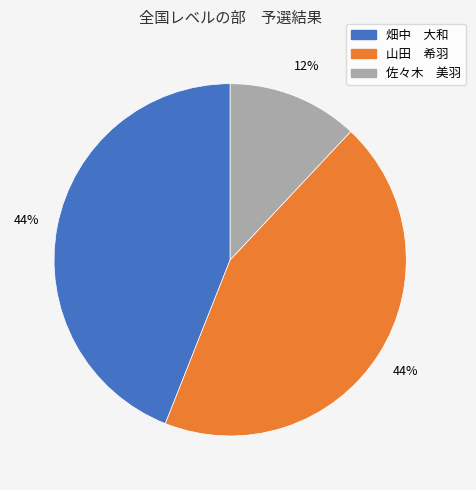

Combined, do 山田 希羽 and 畑中 大和 account for over 50%?

Yes